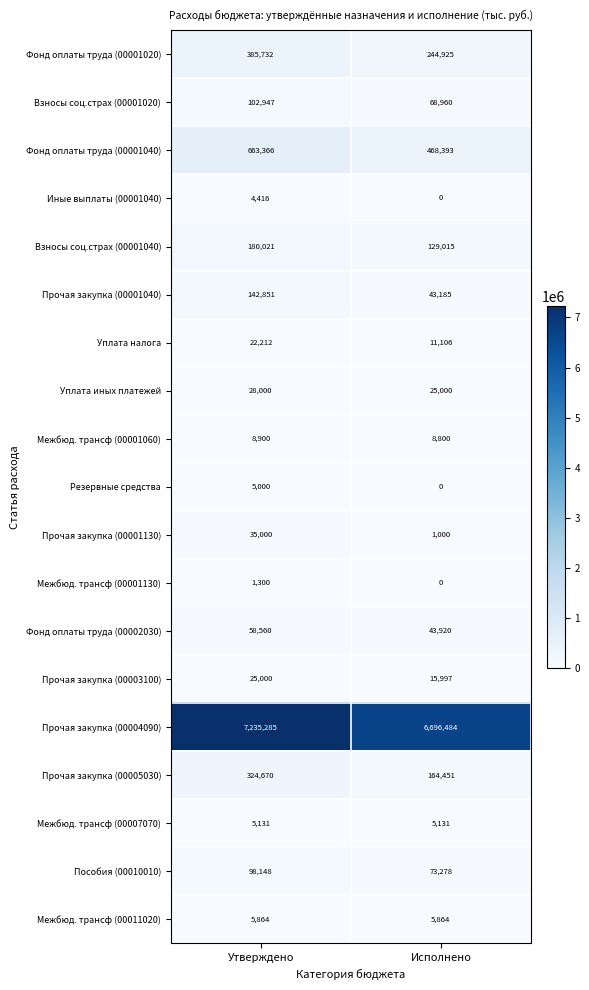

Which series has the largest total across all categories?

Прочая закупка (00004090)